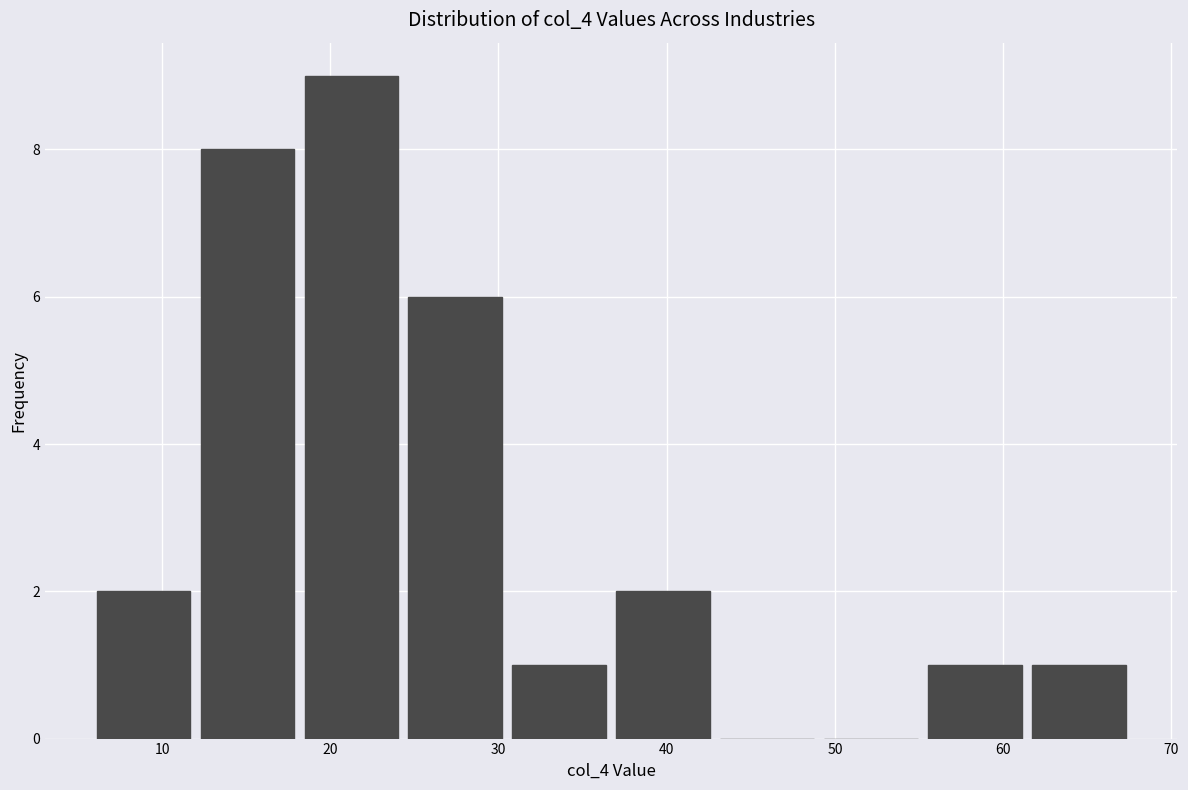

Over which range of the x-axis is the bar tallest?

18 to 24